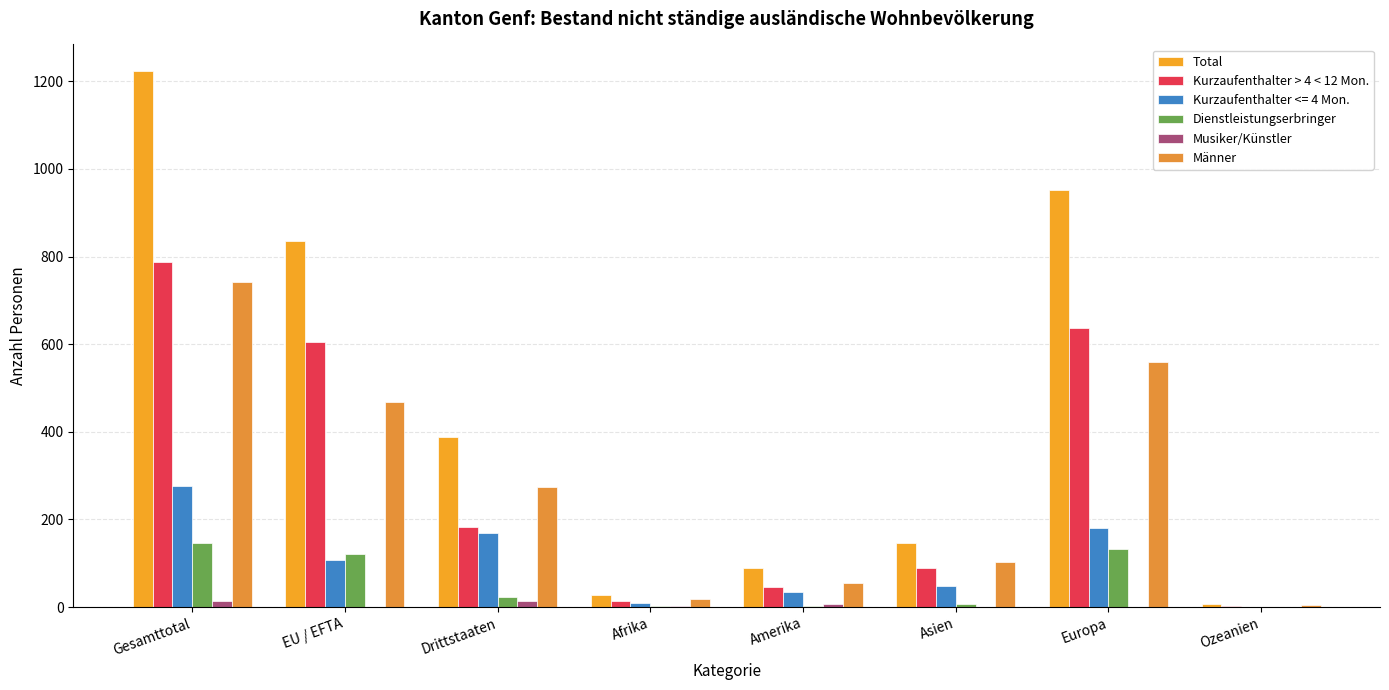

Where is Kurzaufenthalter > 4 < 12 Mon. nearest to the value 395?

EU / EFTA